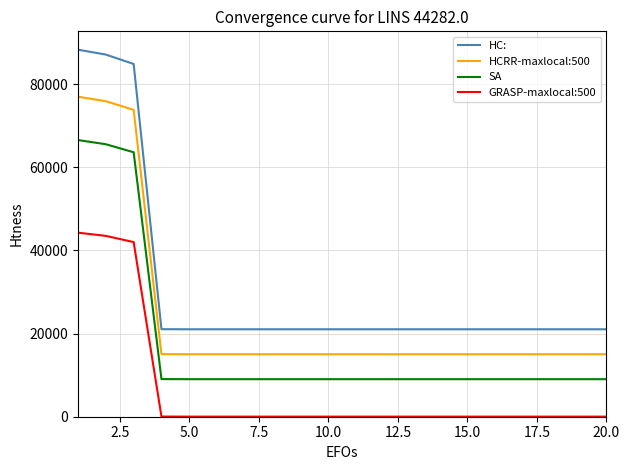

True or false: SA and HC: intersect in this chart.

False